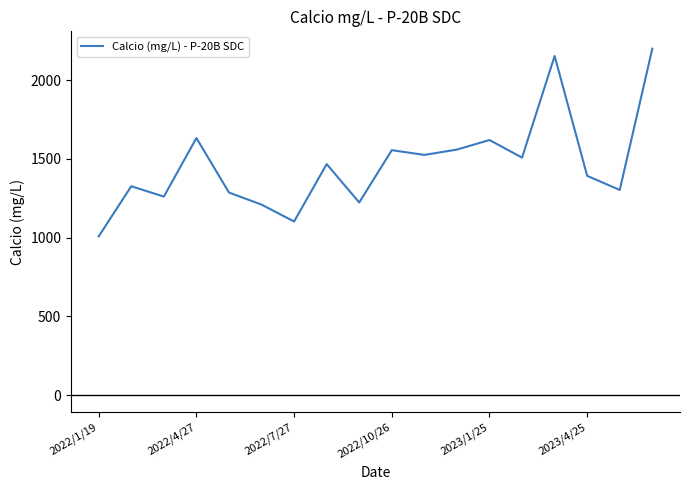

What is the difference between the maximum and minimum values?

1191.6